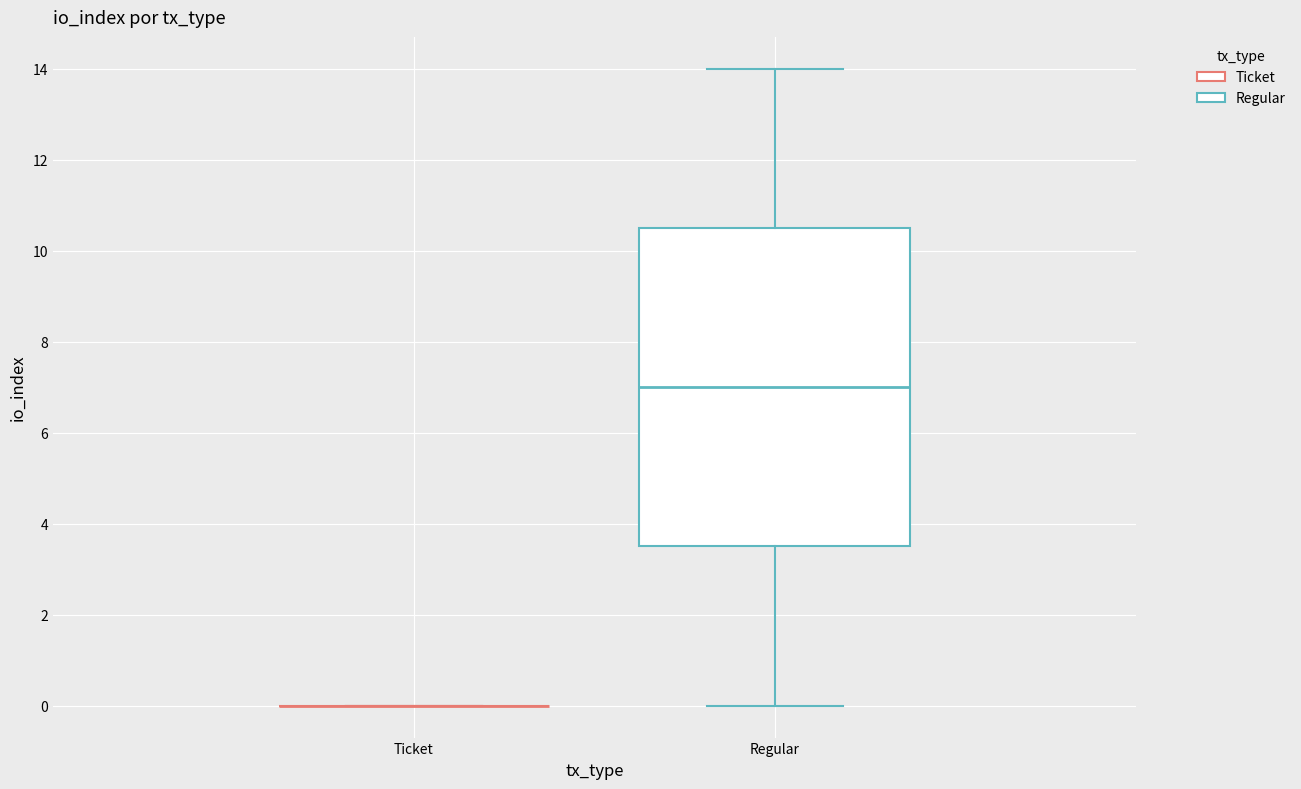

Reading left to right, read every box against the y-axis: the position of its median line, the range the box covers, and the ends of its whiskers. The values are not printed on the chart, so give them approximately, as read against the axis.

Ticket: box collapsed to a line at 0.0, whiskers 0.0 to 0.0
Regular: median 7.0, box 3.6 to 10.6, whiskers 0.0 to 14.0